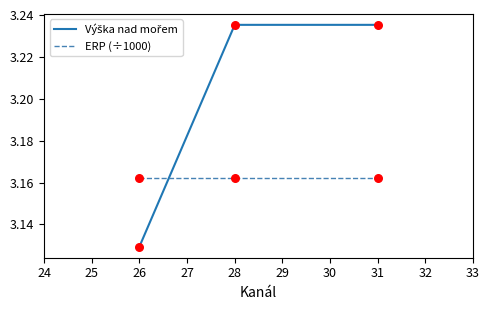

At how many categories does at least one series exceed 3?

3